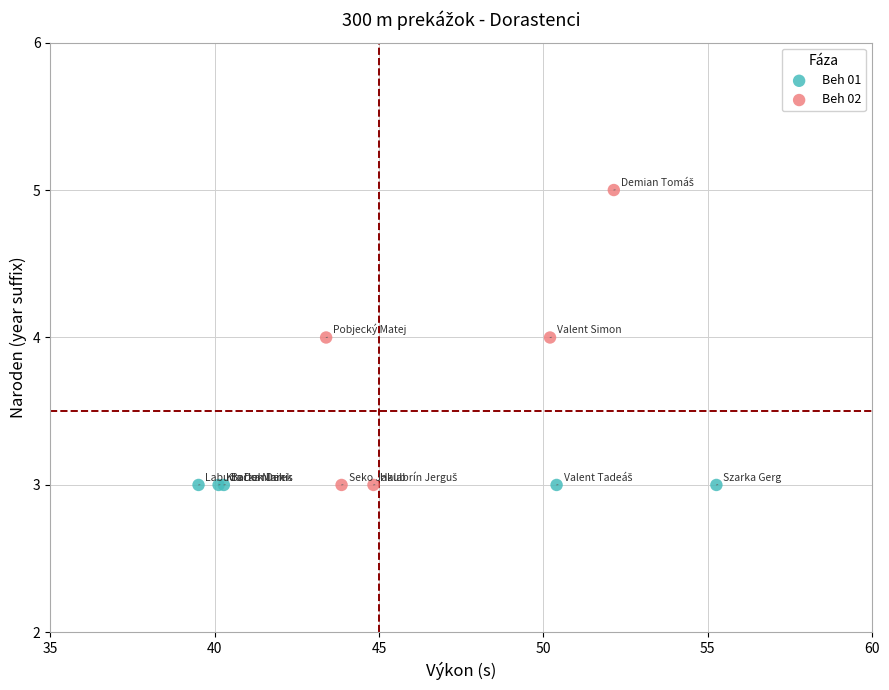

Which series reaches the maximum Y coordinate?

Beh 02